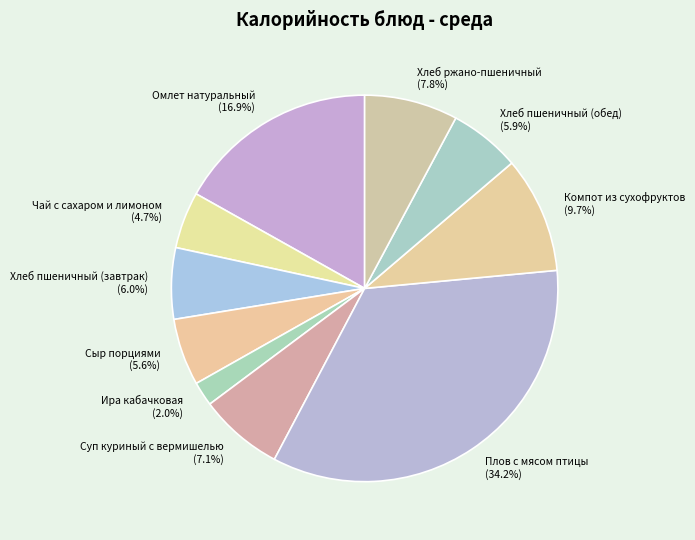

How many segments does this pie chart have?

10